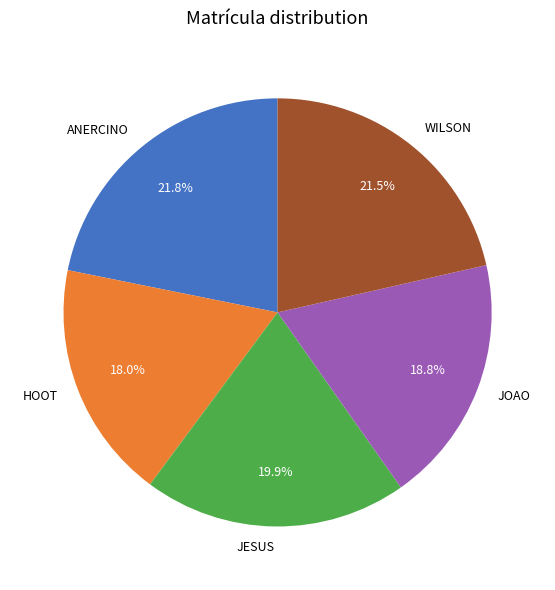

What is the smallest slice in the pie chart?

HOOT